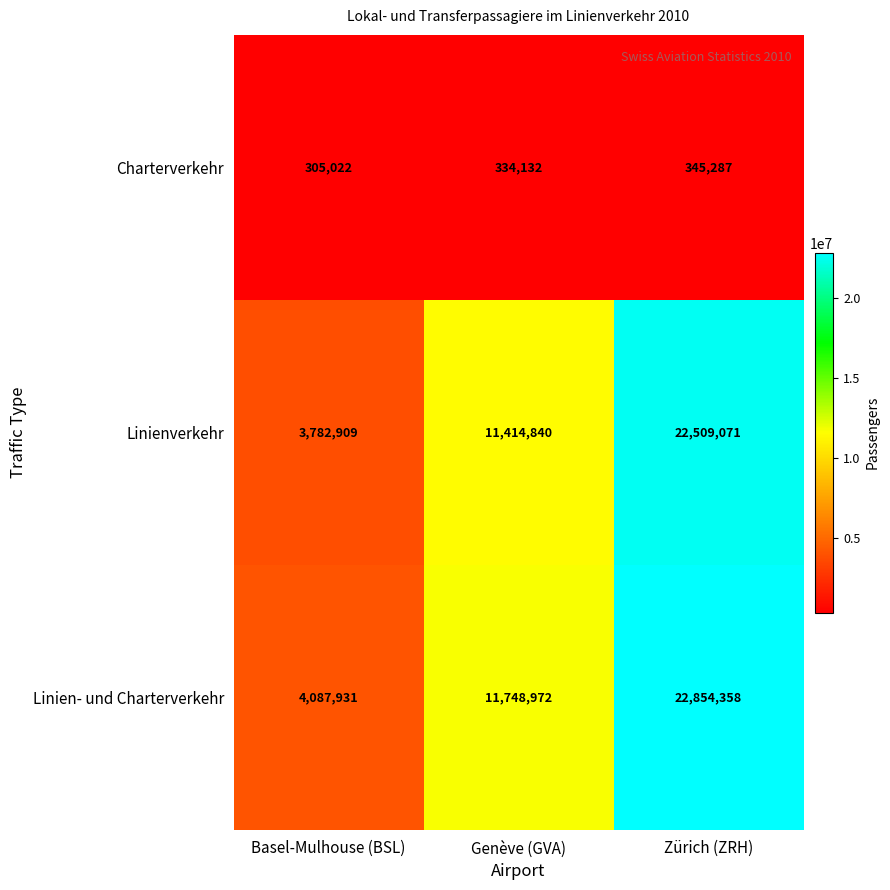

What is the difference between the maximum and minimum values in the Linienverkehr series?

18726162